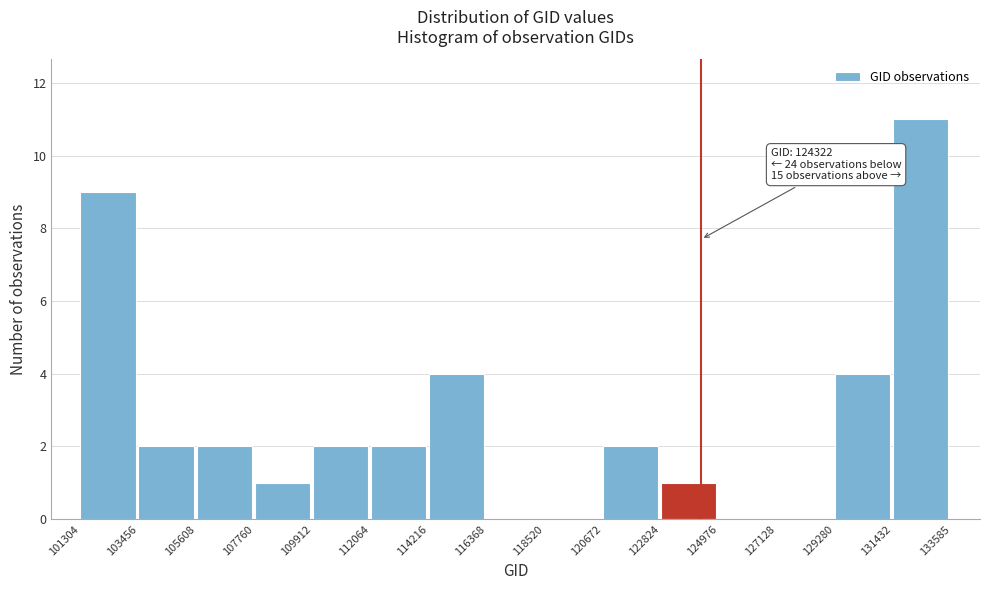

Over which range of the x-axis is the bar tallest?

131432 to 133585